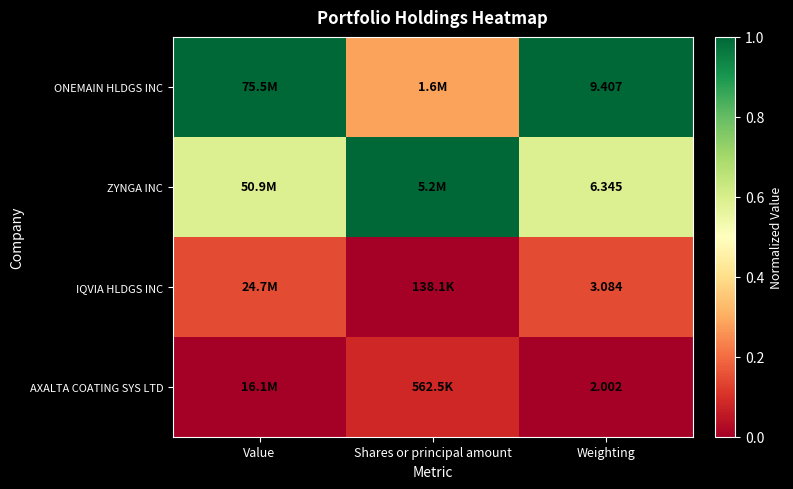

At which category is the sum across all series the highest?

Weighting